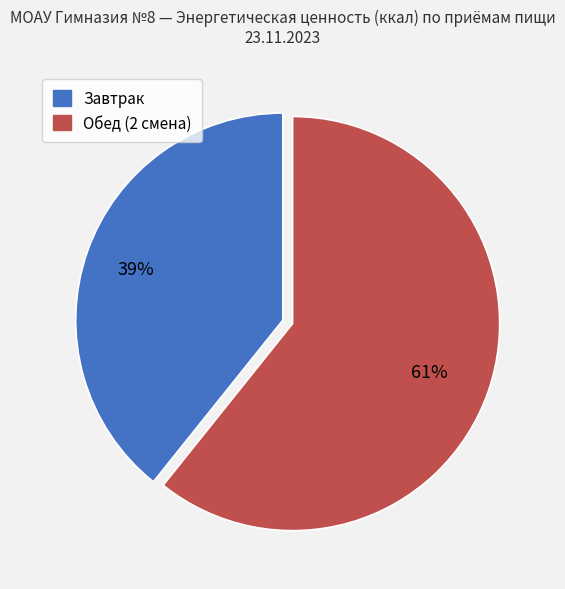

Do Обед (2 смена) and Завтрак together represent more than half of the pie?

Yes